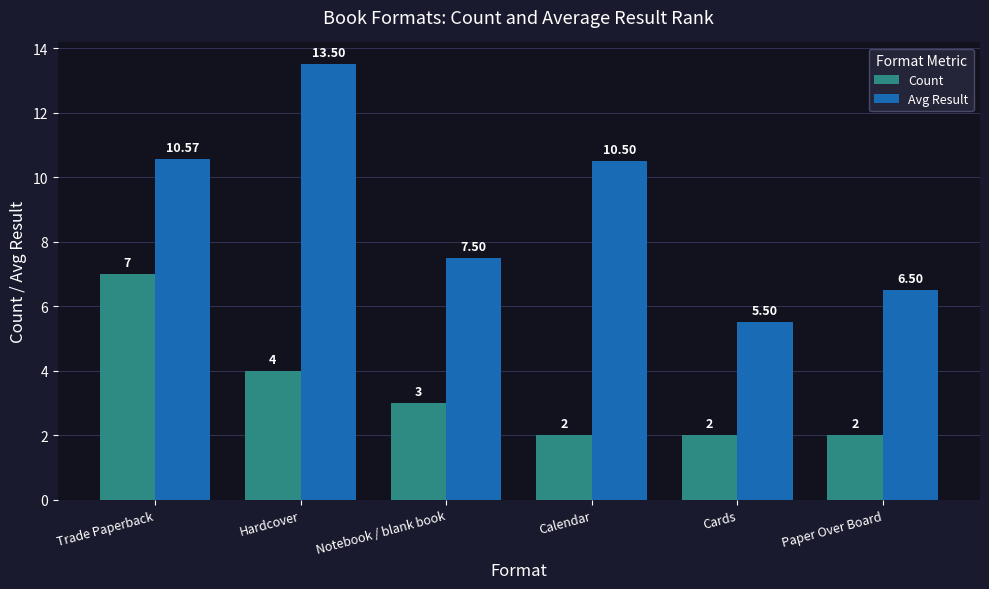

The value of Avg Result at Hardcover is 13.5. True or false?

True